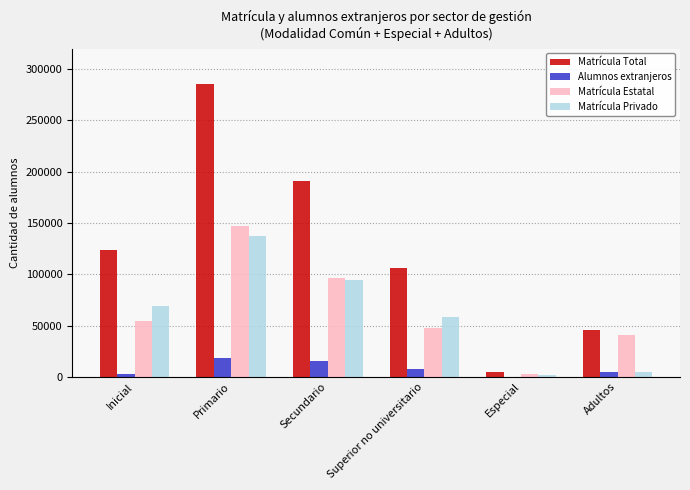

At which category is the sum across all series the highest?

Primario